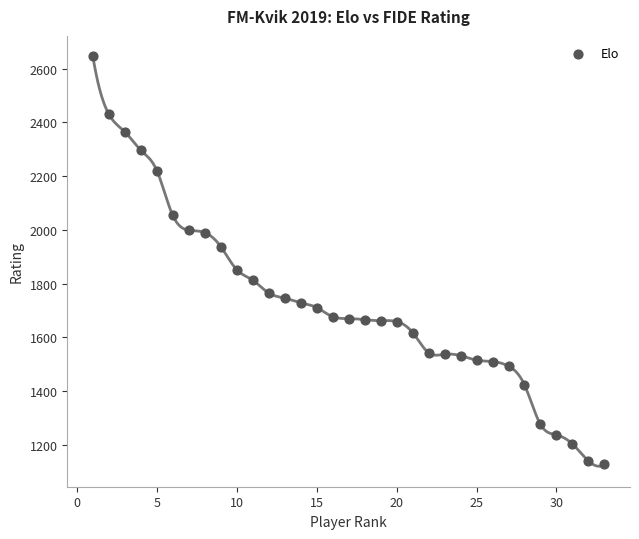

What is the range of X values (max minus min)?

32